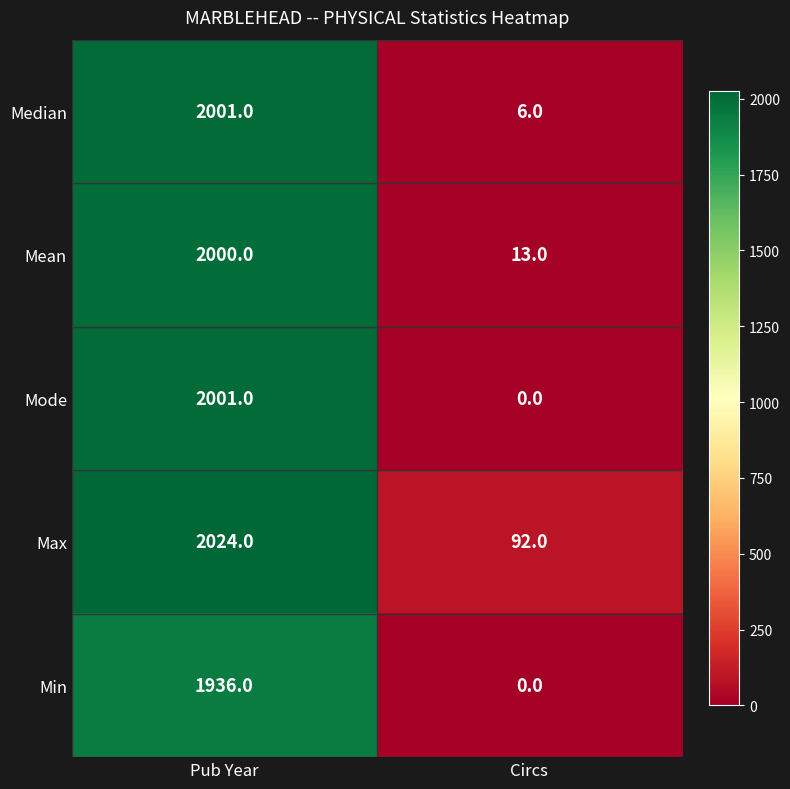

What is the difference between the Max values at Circs and Pub Year?

1932